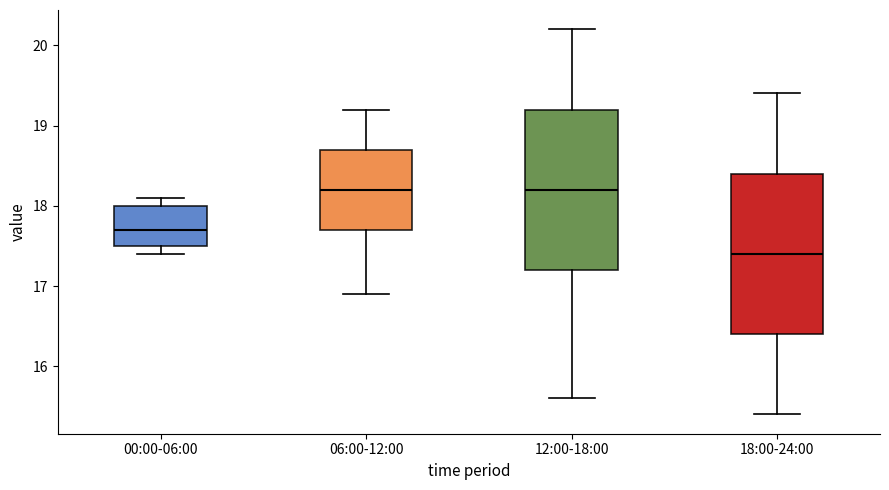

Where does the lower whisker of the box for 00:00-06:00 end on the y-axis? The values are not printed on the chart, so give them approximately, as read against the axis.

17.4